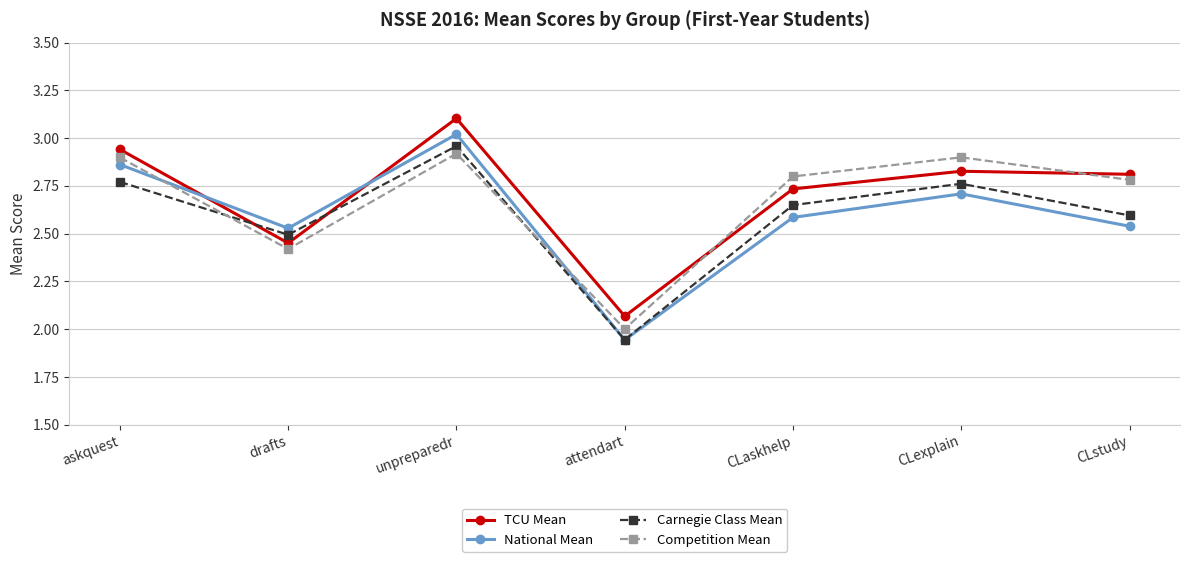

What position from the right is drafts?

6